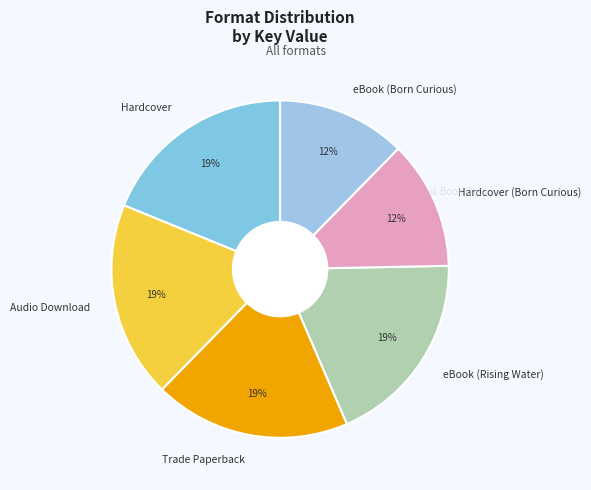

The Hardcover (Born Curious) slice represents 21% of the pie. True or false?

False